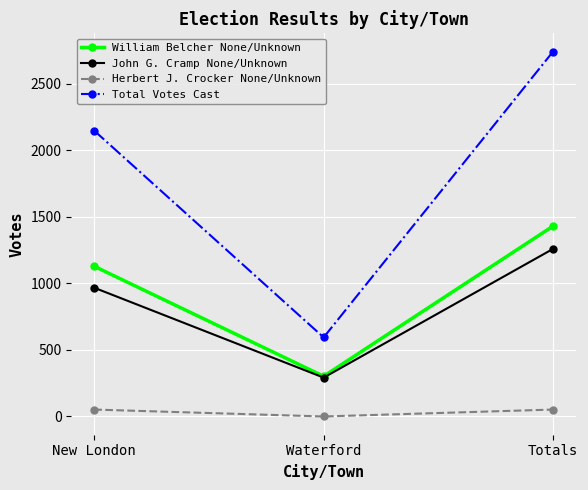

What is the label of the 1st point from the left?

New London